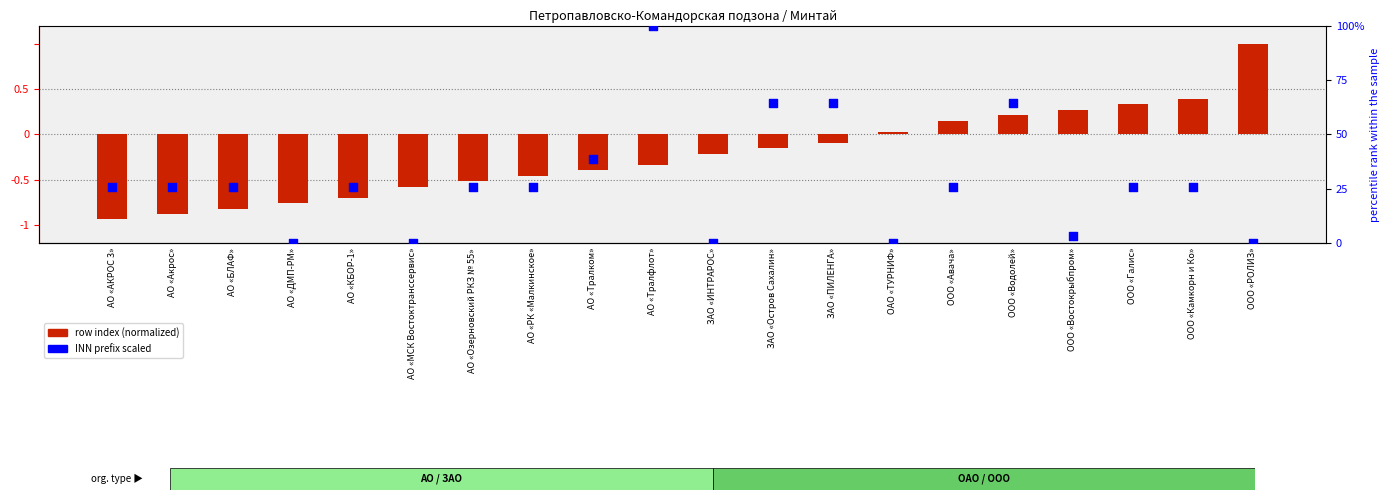

What are all the series names shown in the legend?

row index (normalized), INN prefix scaled